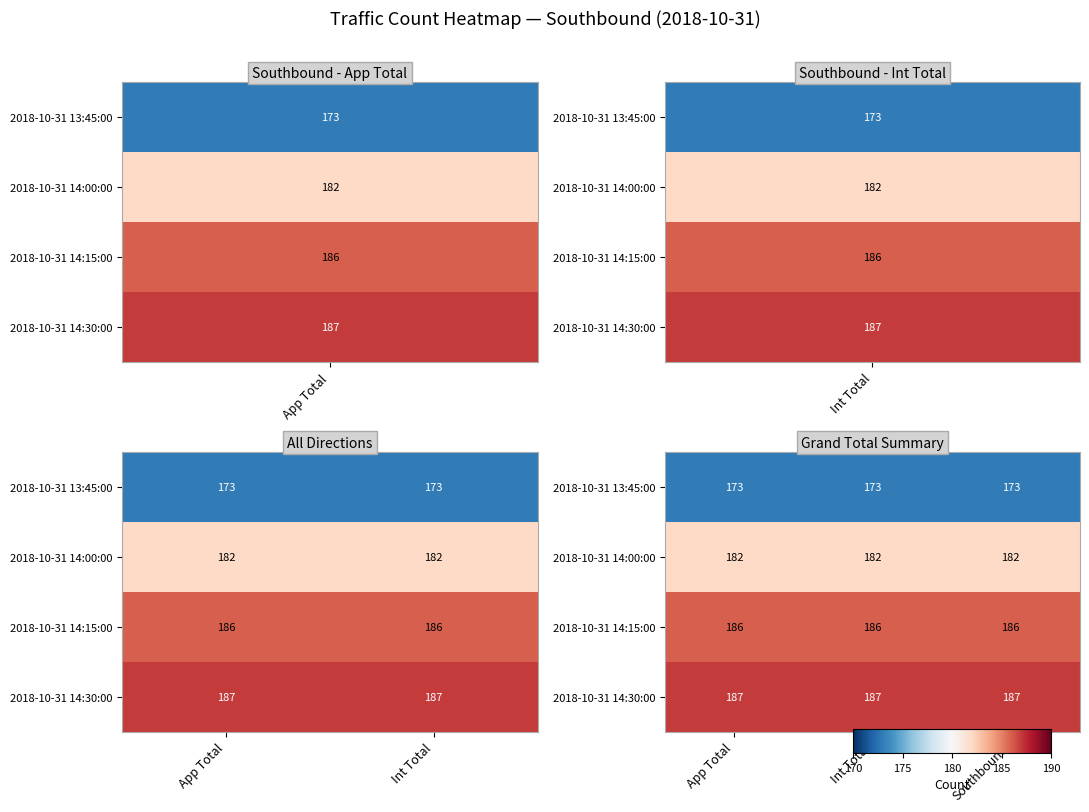

Rank the series at Int Total from highest to lowest value.

2018-10-31 14:30:00, 2018-10-31 14:15:00, 2018-10-31 14:00:00, 2018-10-31 13:45:00